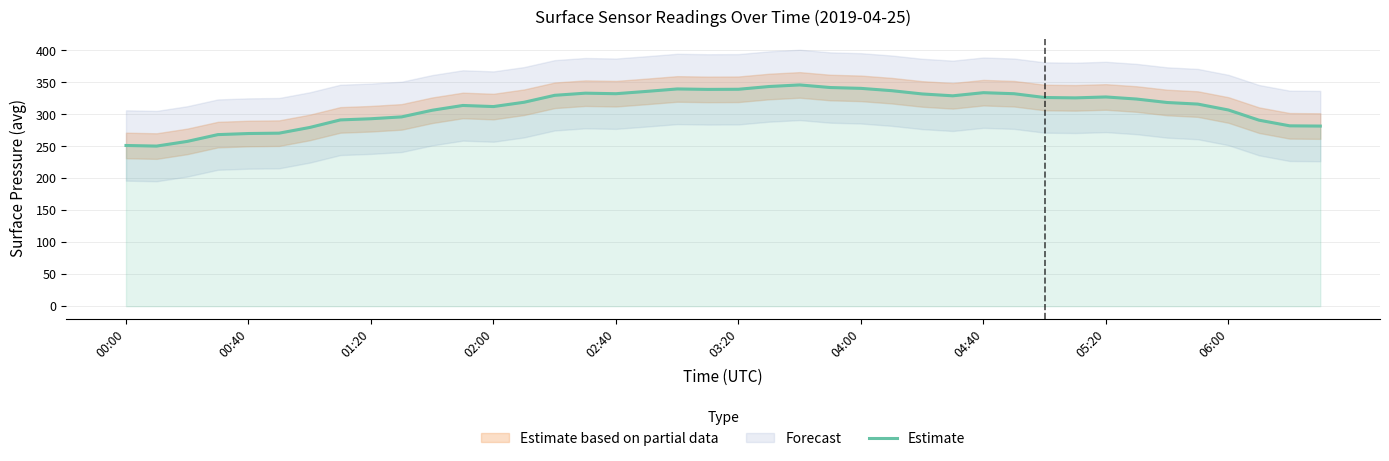

True or false: Estimate has a value of 533.7 at 04:40.

False